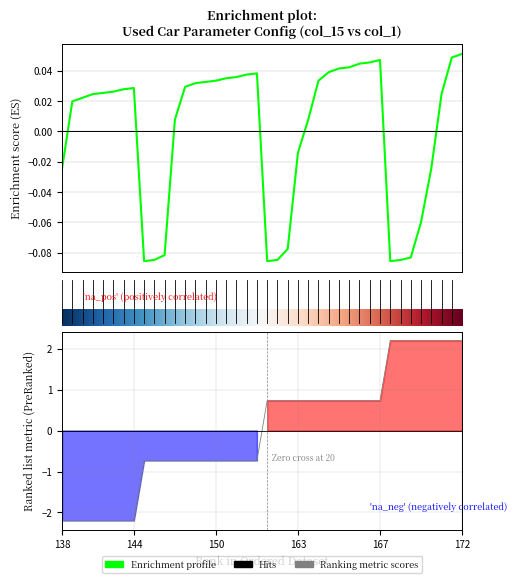

Which label corresponds to the smallest value in the chart?

138